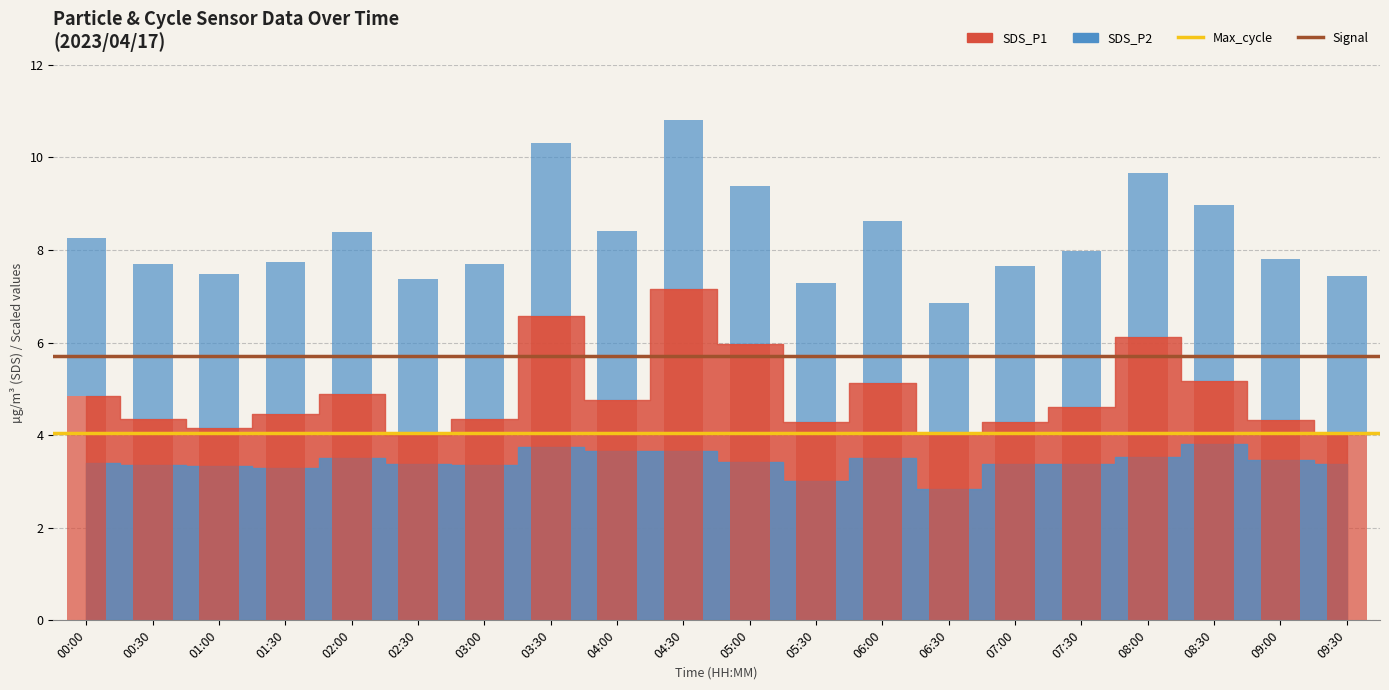

True or false: Signal (scaled) has a value of 9.8 at 00:30.

False